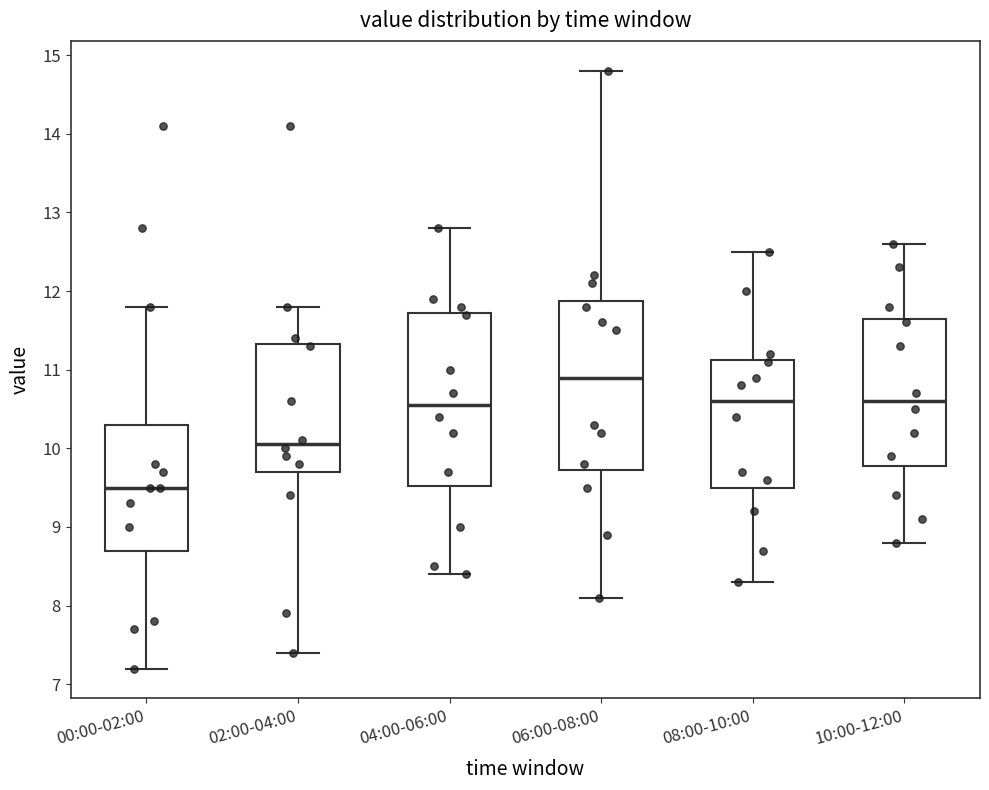

Which box's median line is the highest?

06:00-08:00